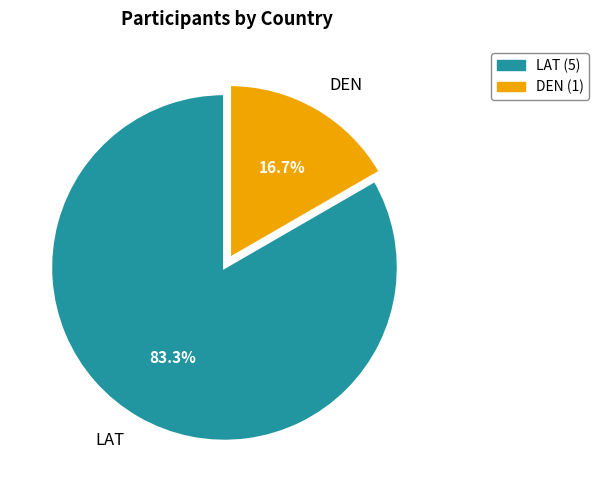

Rank the categories by value from lowest to highest.

DEN, LAT